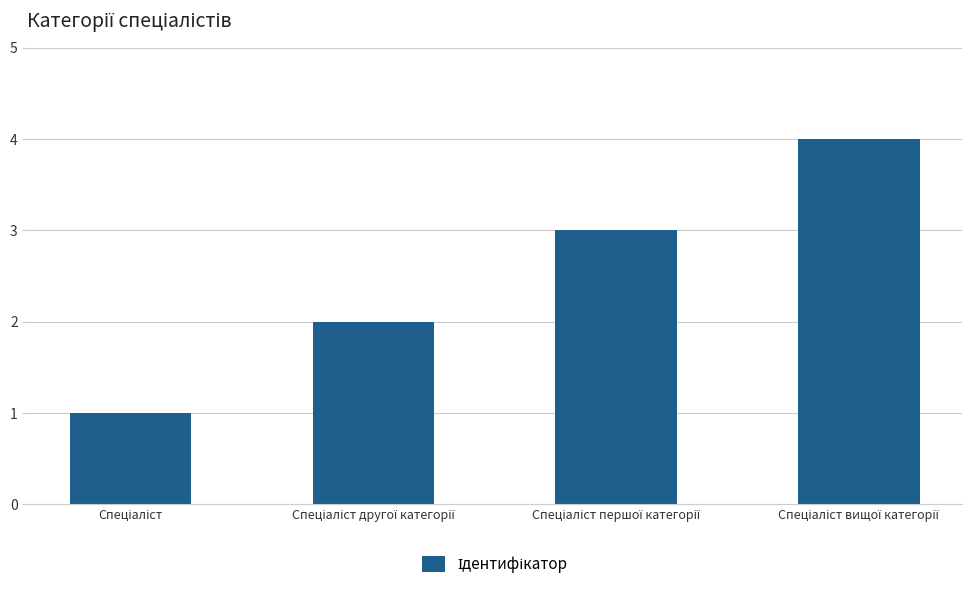

What is the maximum value shown in the chart?

4